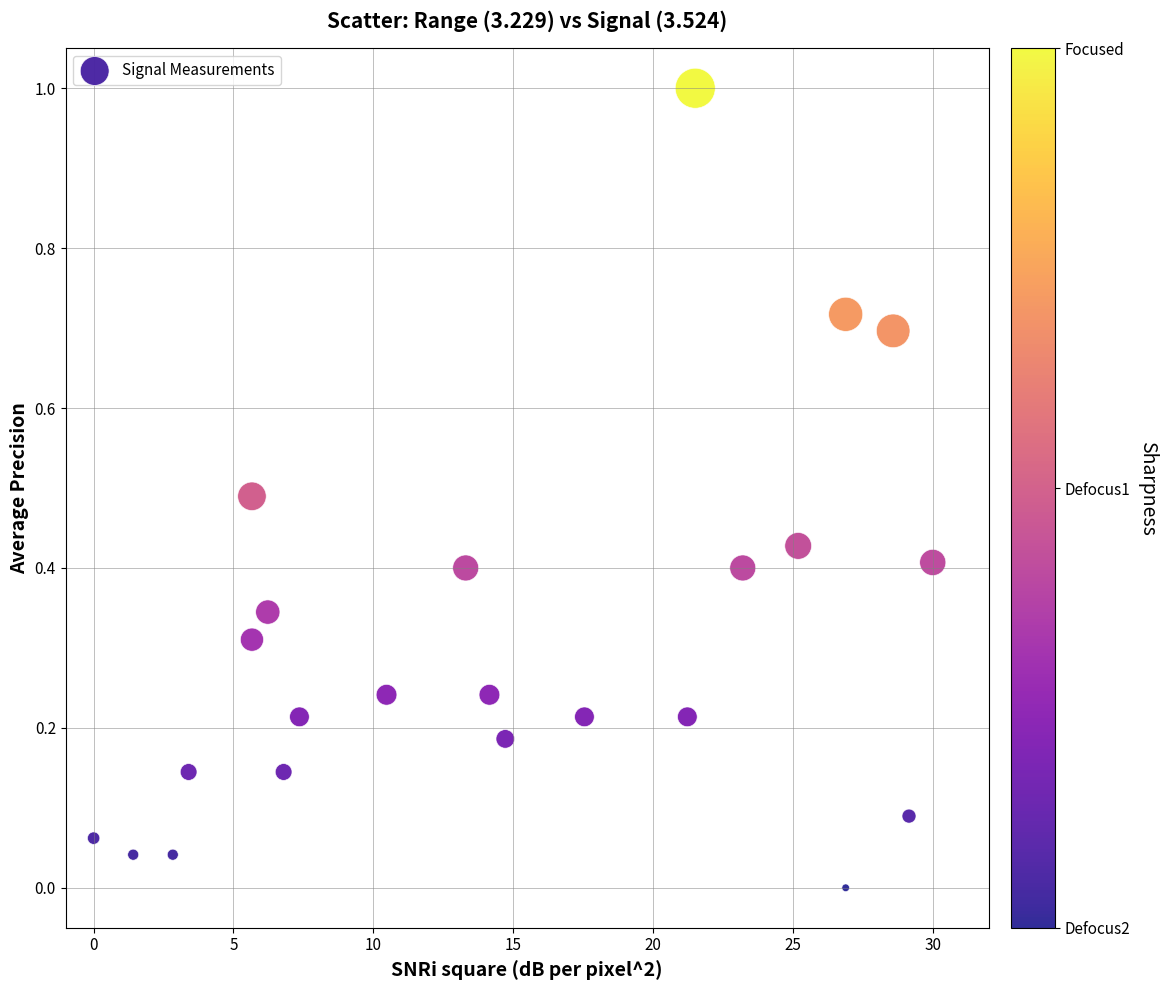

What is the range of X values (max minus min)?

30.0